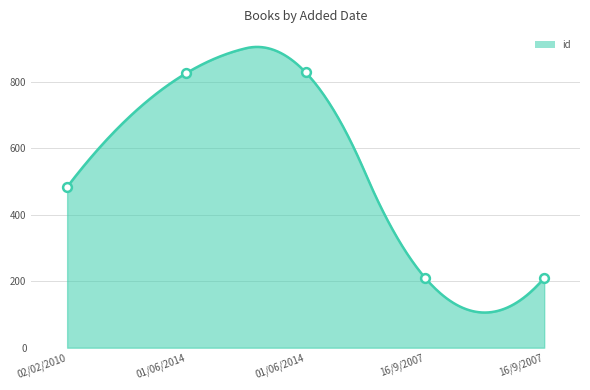

Approximately how many times larger is the value at 02/02/2010 compared to 16/9/2007?

2.3